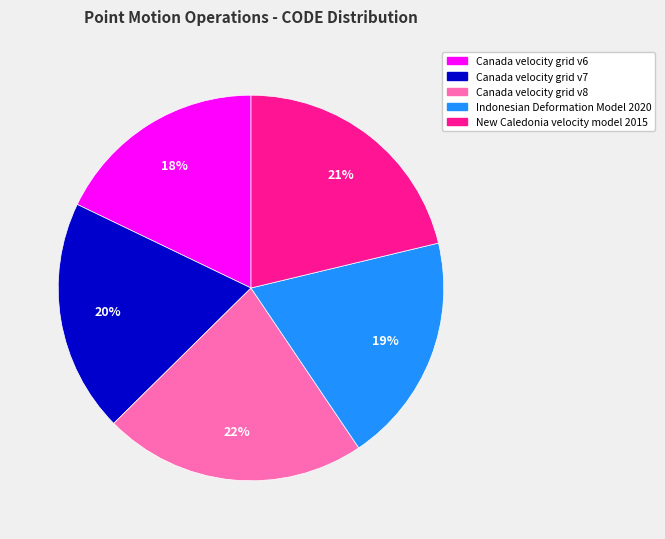

What percentage is the Canada velocity grid v6 slice, to the nearest percent?

18%